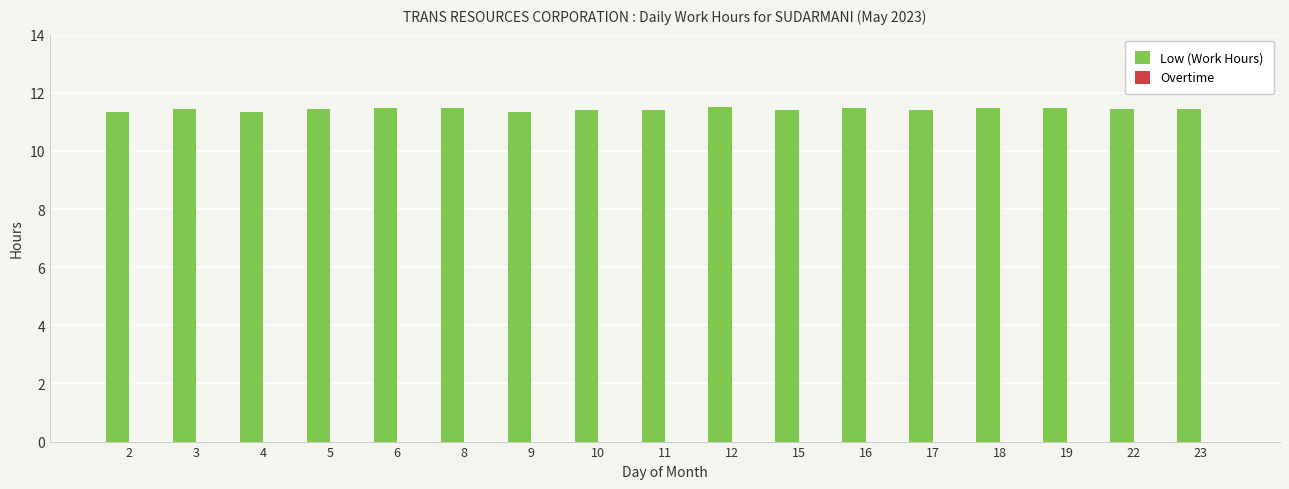

What is the ratio of the value at 15 to the value at 19?

1.0